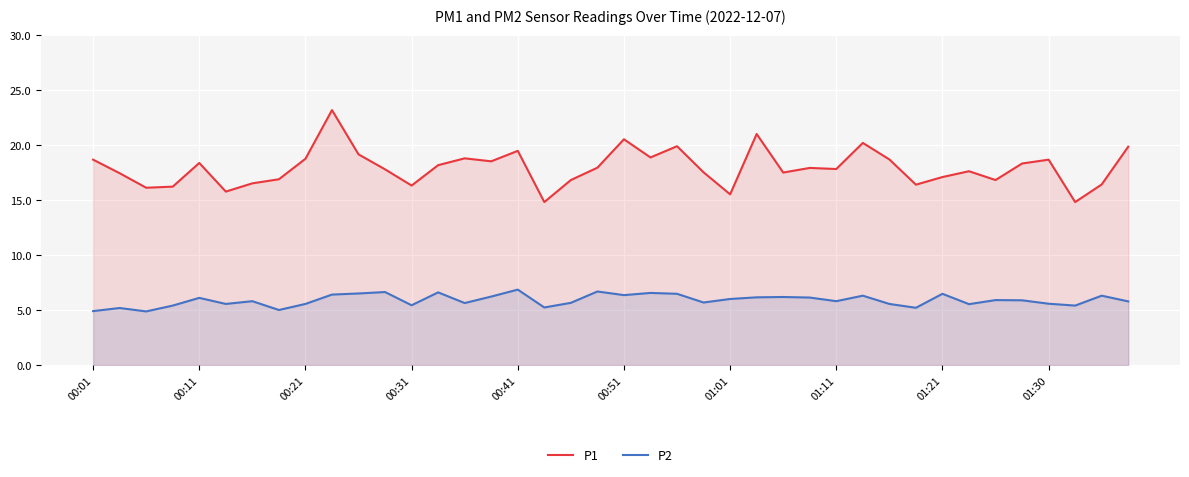

Which series changed the most between 22 and 29?

P1